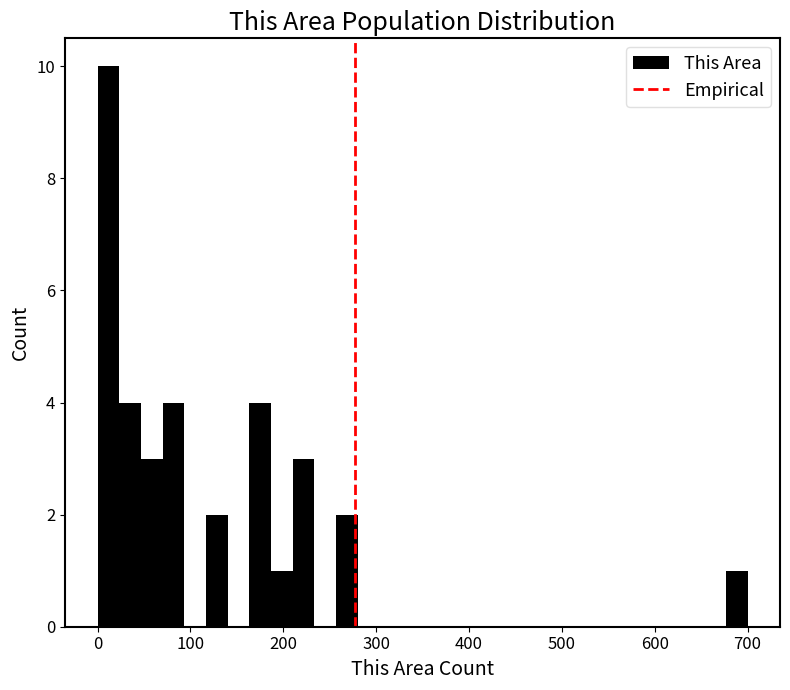

Around what value on the x-axis is the tallest bar? Give the approximate position of its centre, as read against the axis.

10